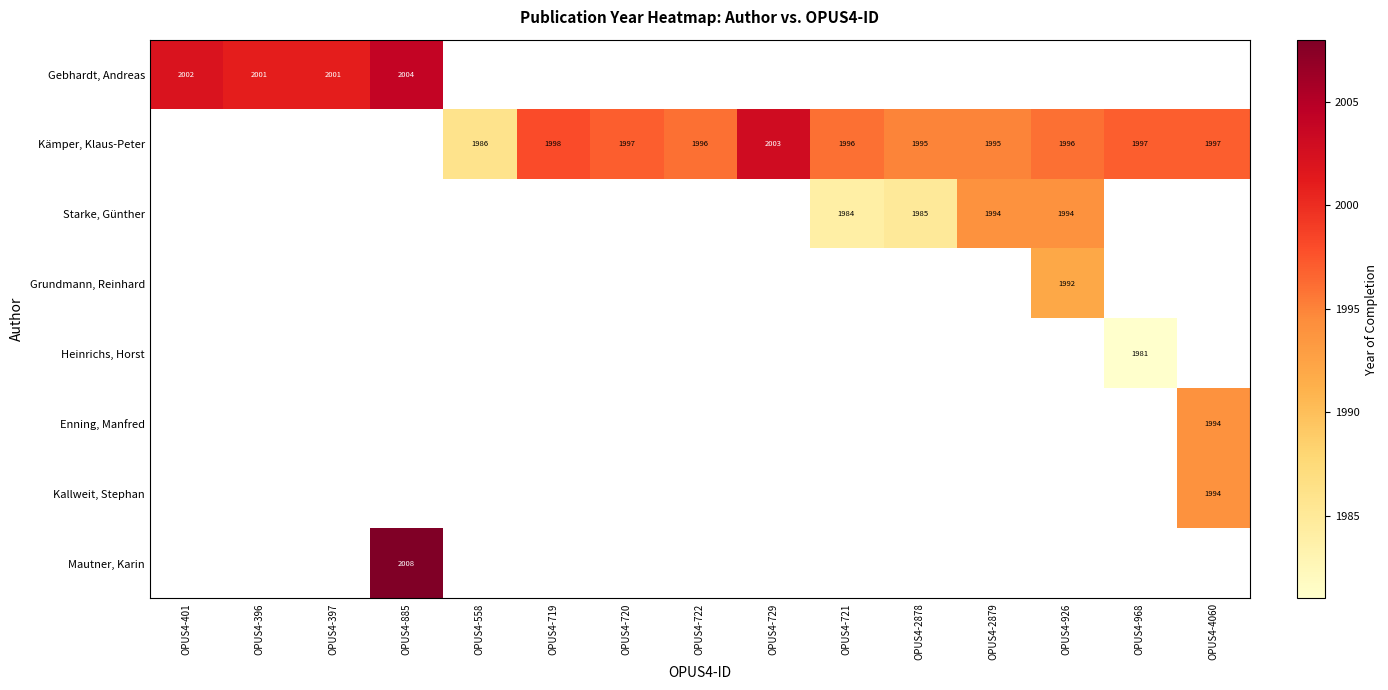

Which category has the lowest value across all series?

OPUS4-968